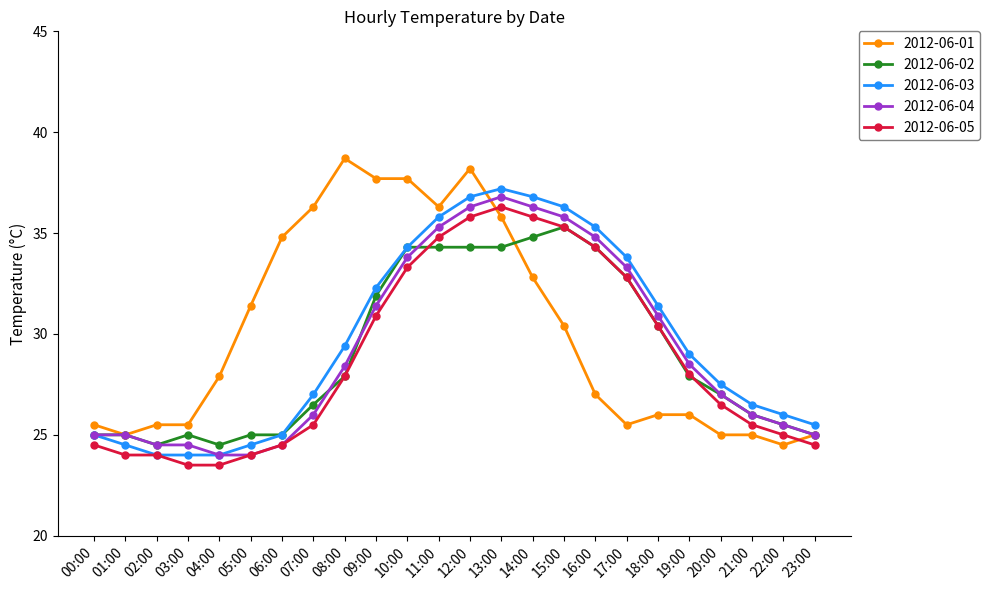

Does the chart display data point markers on the line(s)?

Yes